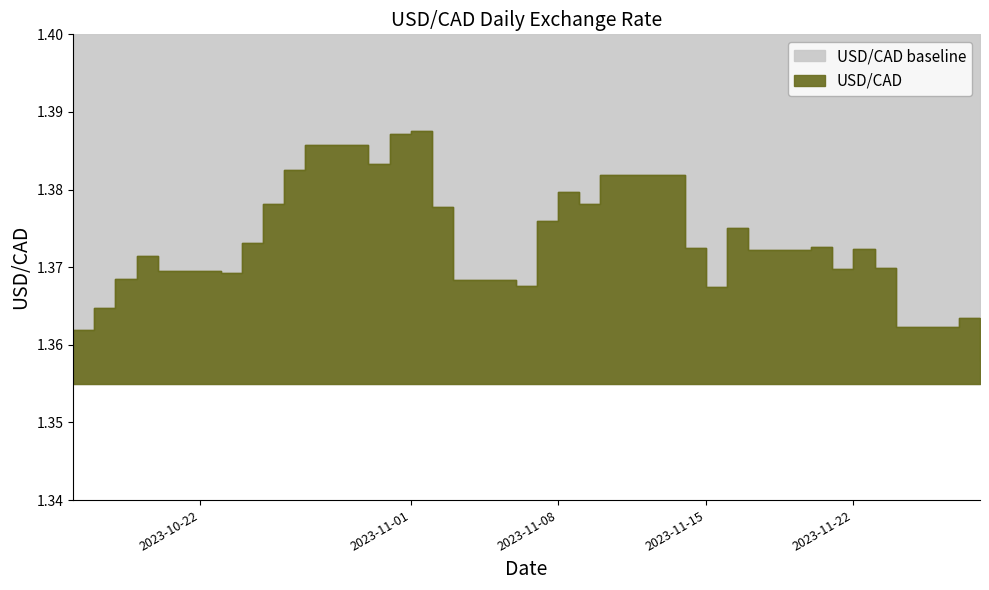

What is the label of the 5th point from the right?

2023-11-22